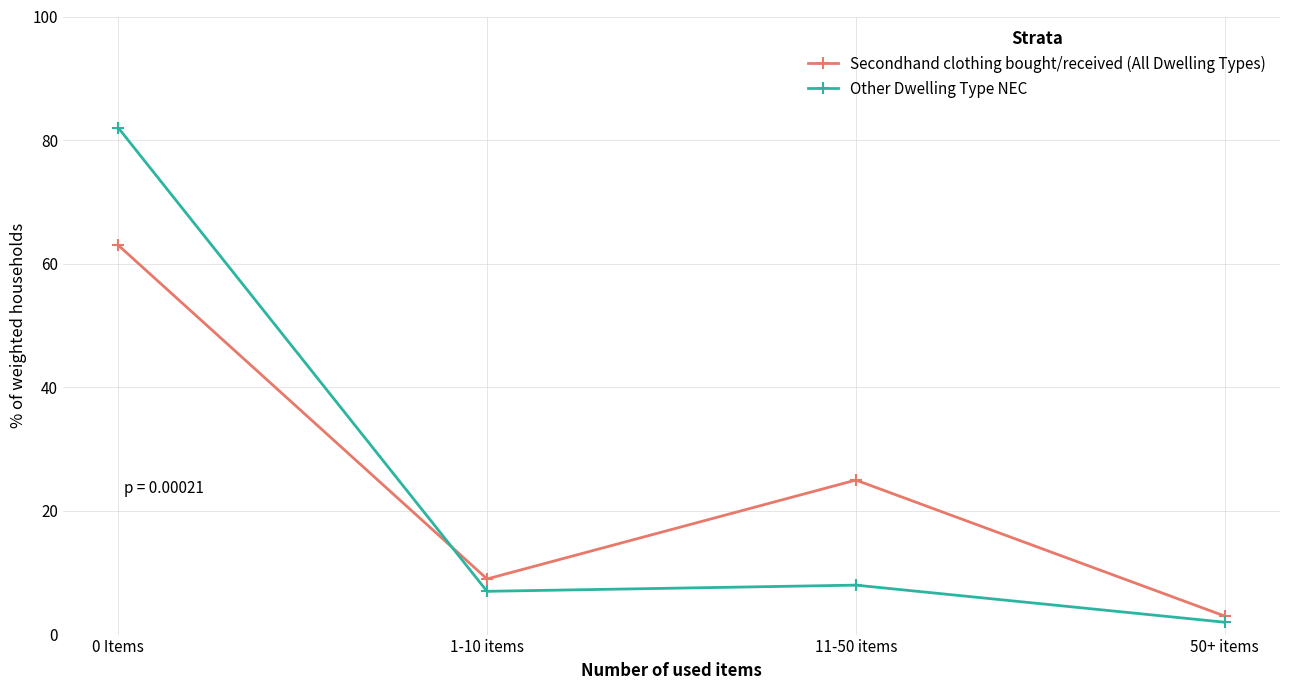

What are all the series names shown in the legend?

Secondhand clothing bought/received (All Dwelling Types), Other Dwelling Type NEC